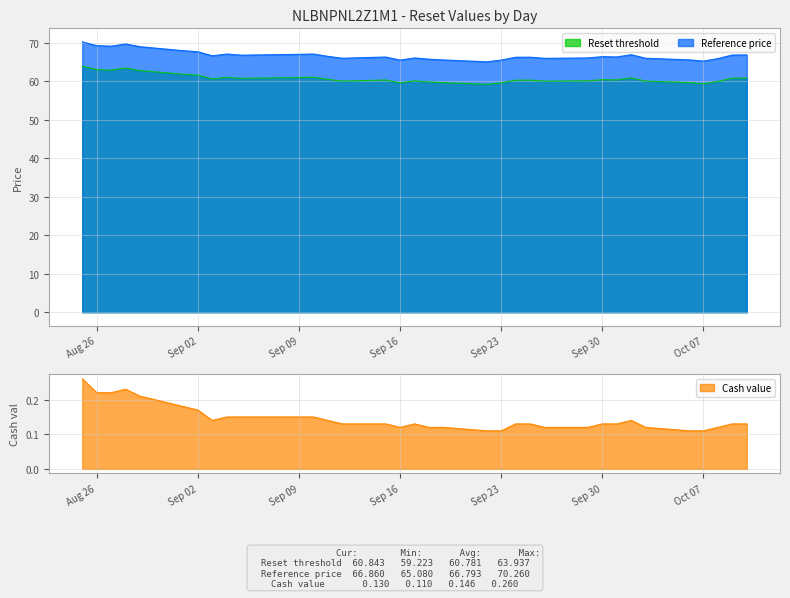

Where is Cash value nearest to the value 0?

2025-09-22